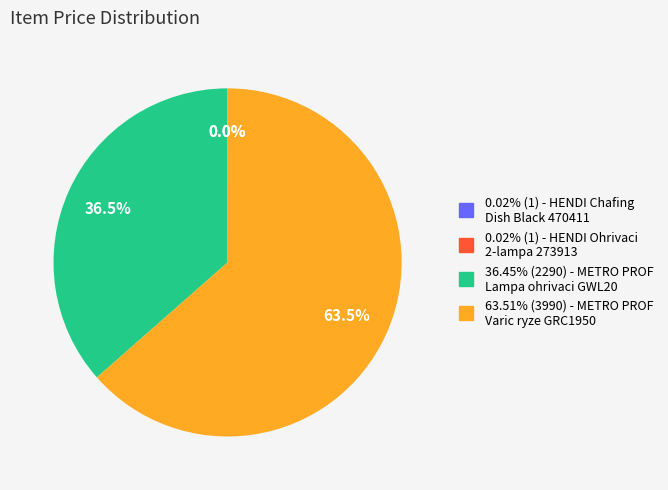

Does any single category account for the majority?

Yes